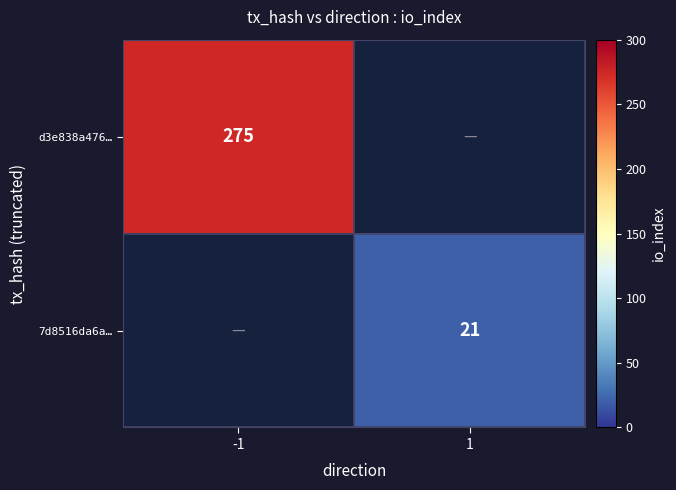

The d3e838a476… series shows 148 at -1. True or false?

False